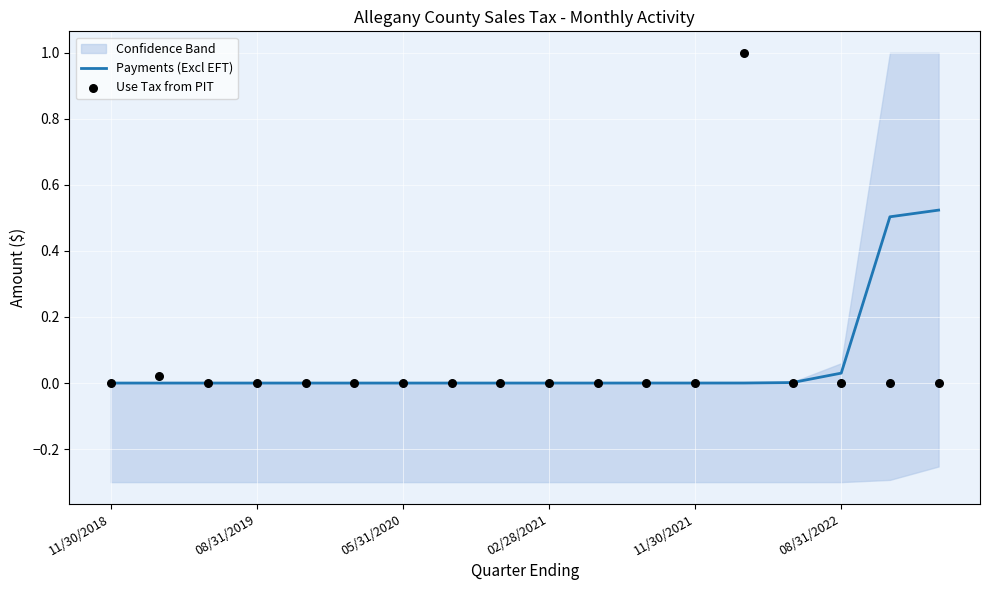

Which series has the largest total across all categories?

Payments (Excl EFT)